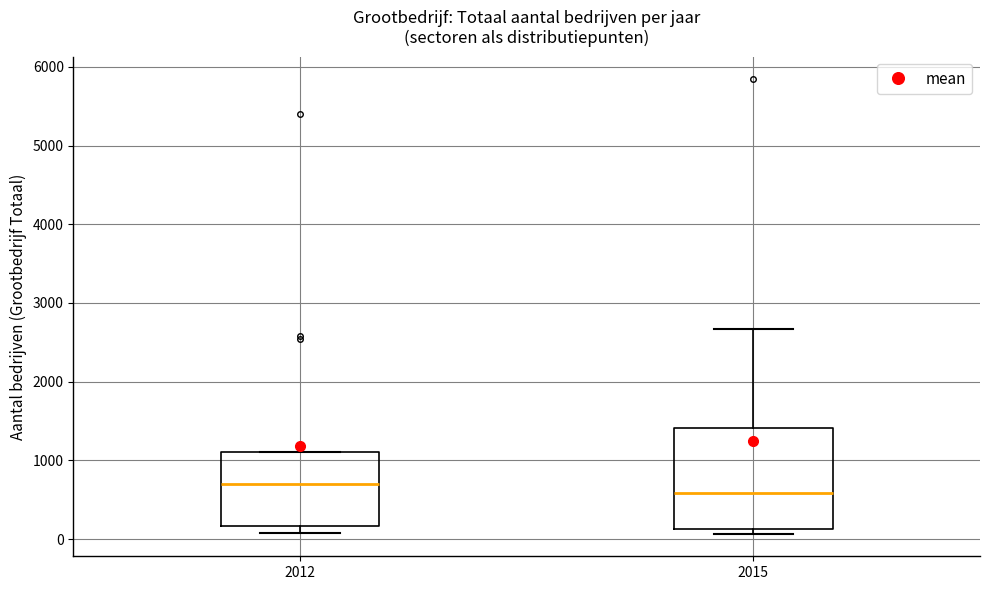

Where is the upper edge of the box at x = 2015 on the y-axis? The values are not printed on the chart, so give them approximately, as read against the axis.

1400